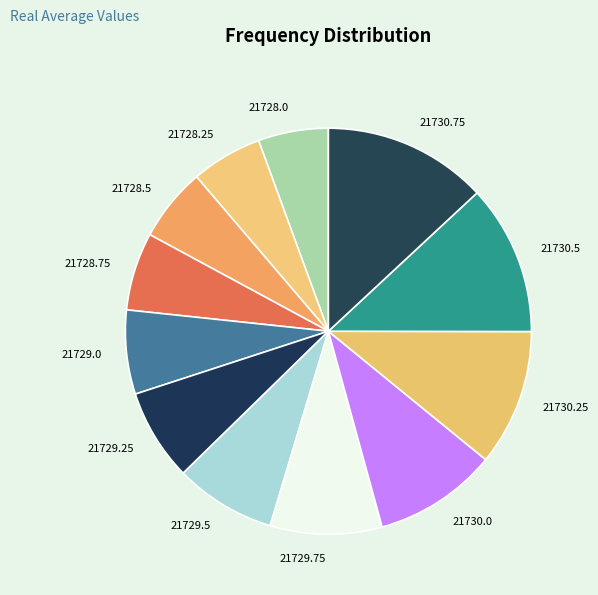

Is 21730.5 the majority of the pie?

No